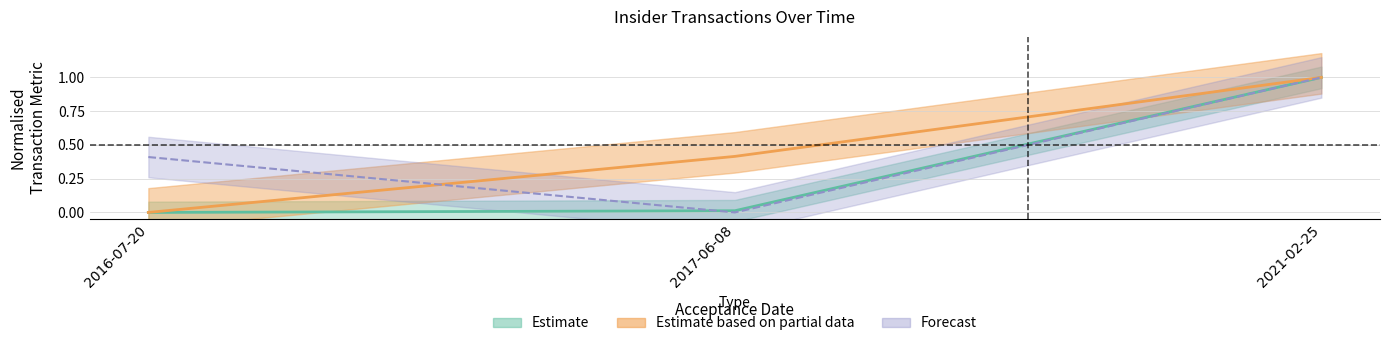

Is this an area chart (filled region under the line)?

No